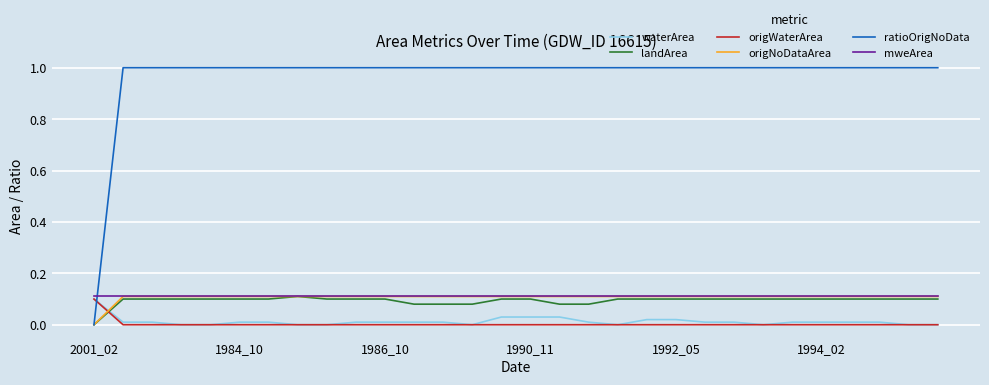

True or false: origNoDataArea and waterArea intersect in this chart.

True